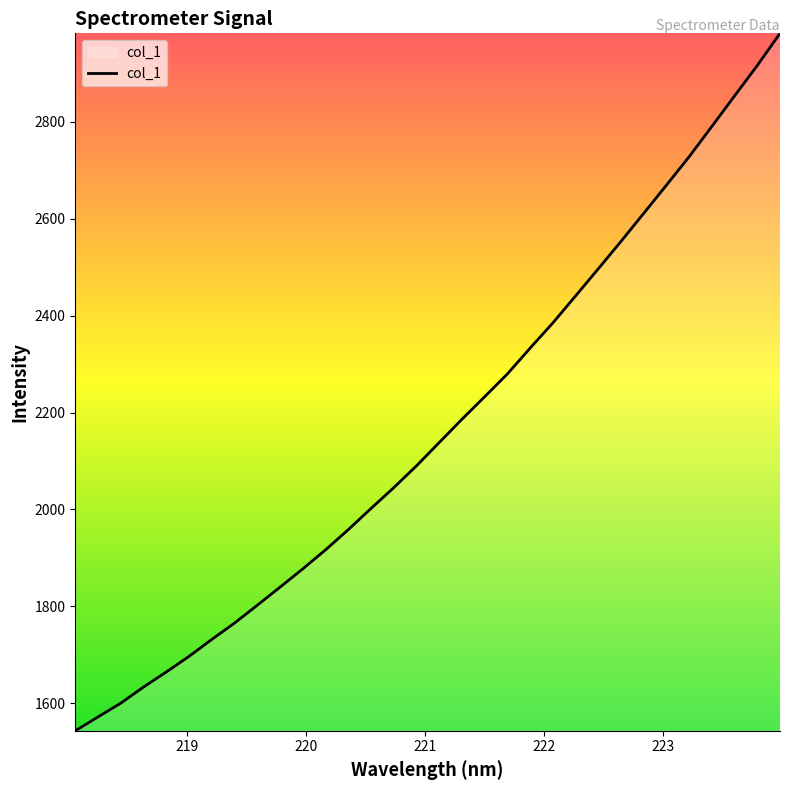

What is the smallest value displayed?

1543.3